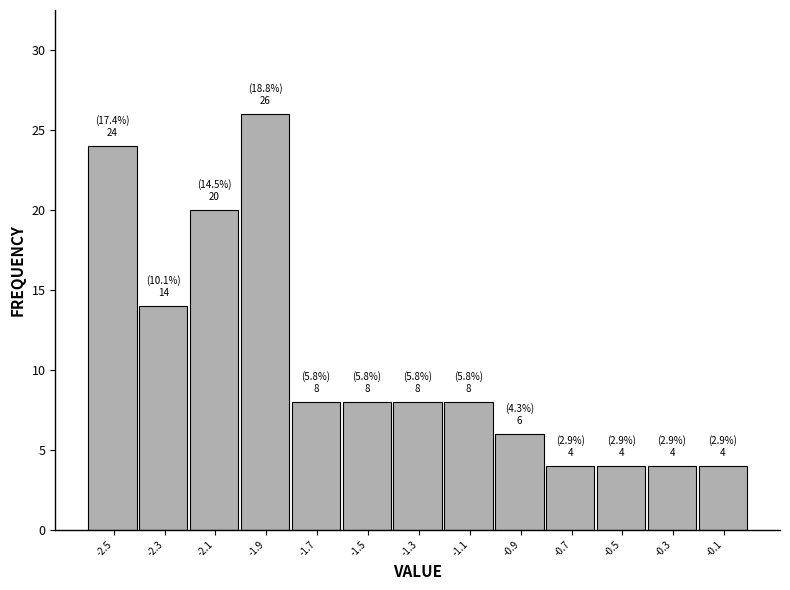

Reading left to right, extract all data points from this chart.

24	14	20	26	8	8	8	8	6	4	4	4	4